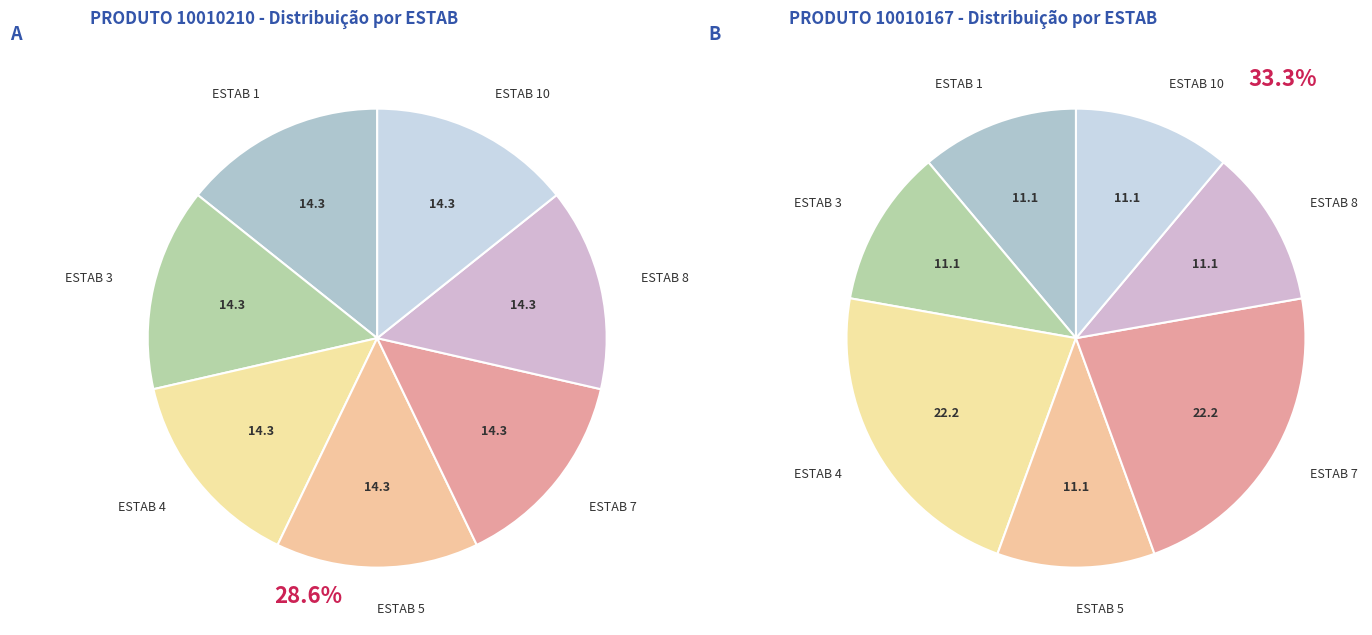

What portion of the pie excludes 3?

85.7%